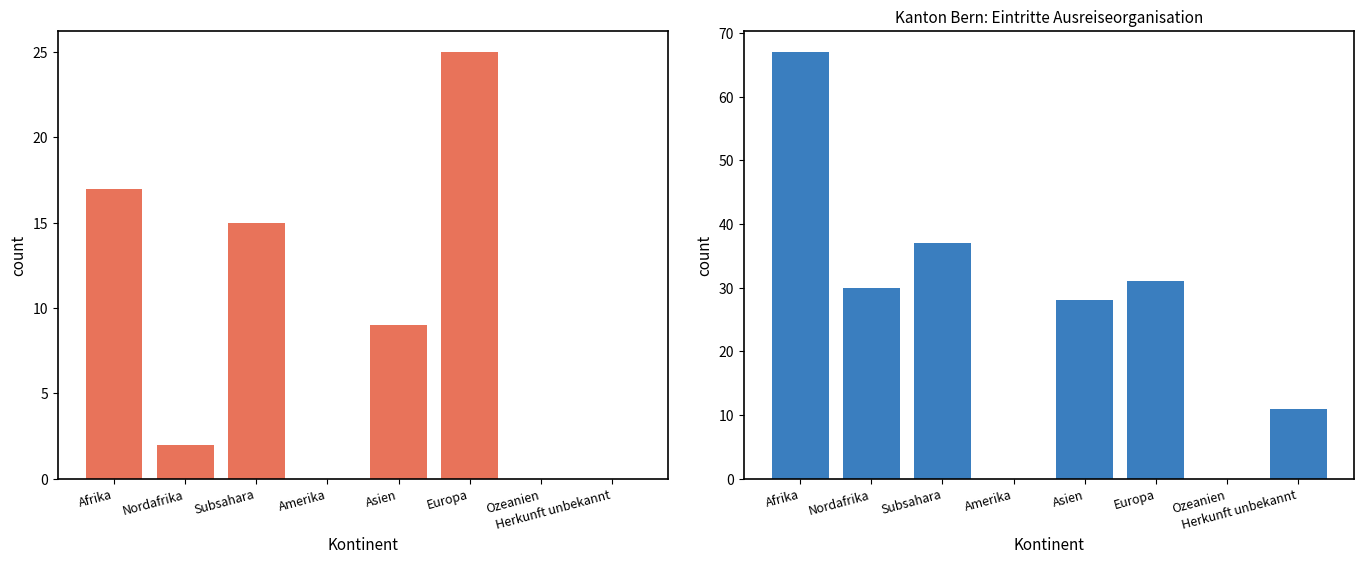

What position from the right is Asien?

4